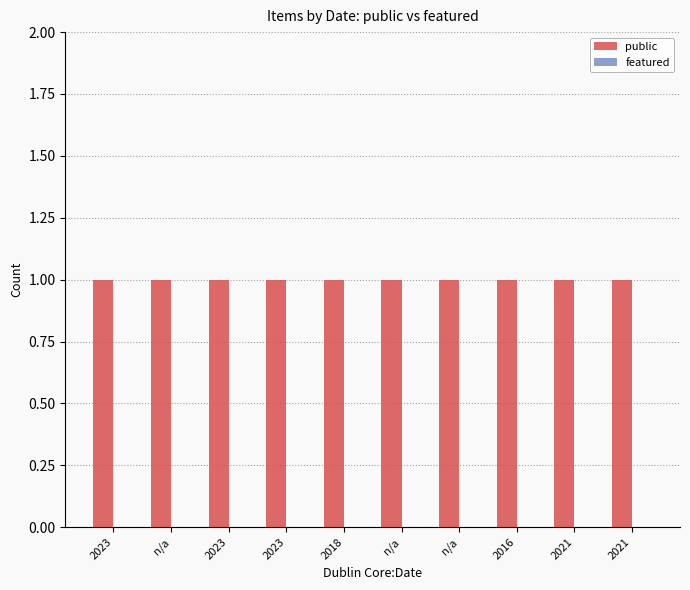

The value of public at 2023 is 2. True or false?

False